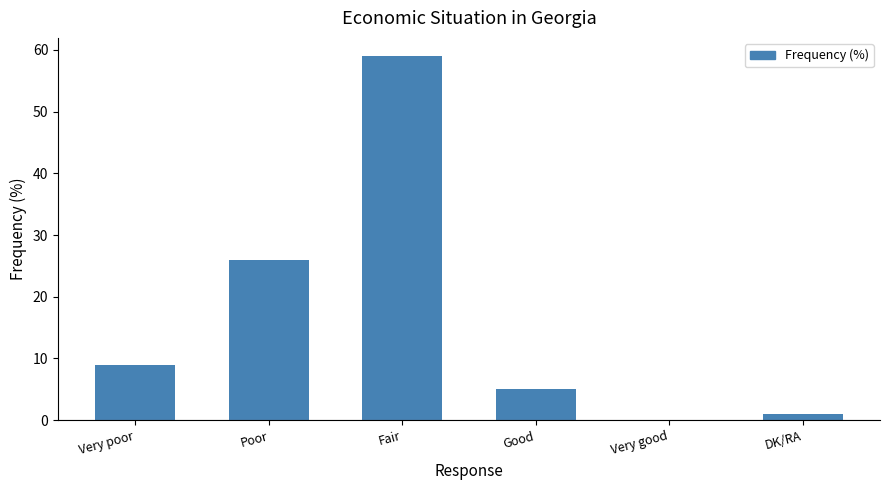

What is the maximum value shown in the chart?

59